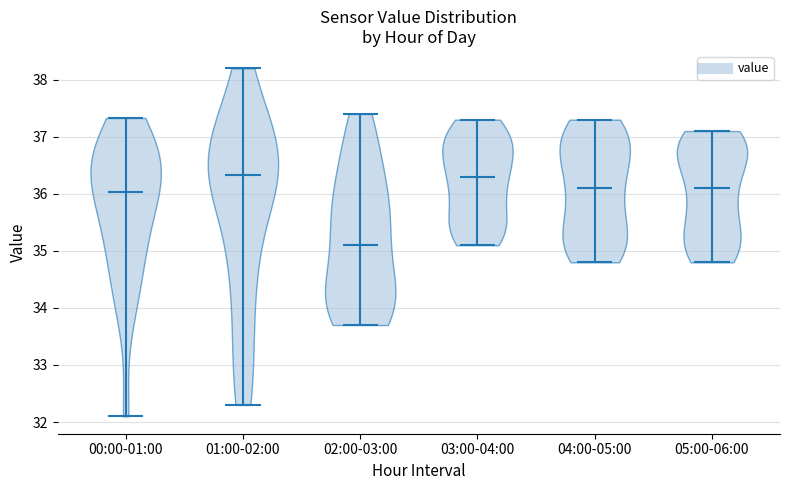

What is the lowest point the violin for 04:00-05:00 reaches on the y-axis? The values are not printed on the chart, so give them approximately, as read against the axis.

34.8